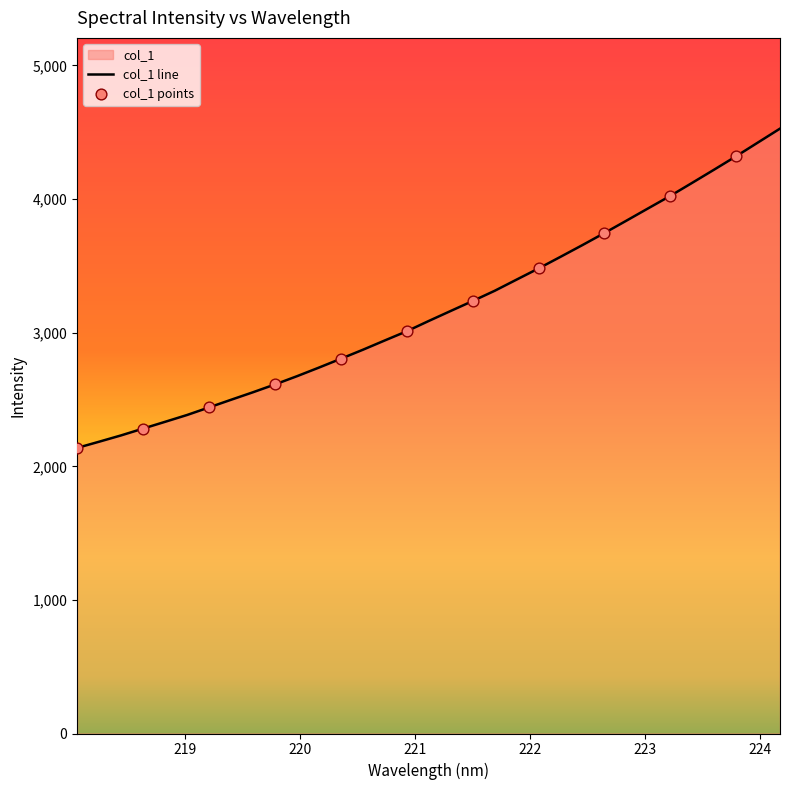

What is the ratio of the value at 222.263 to the value at 223.0264?

0.9